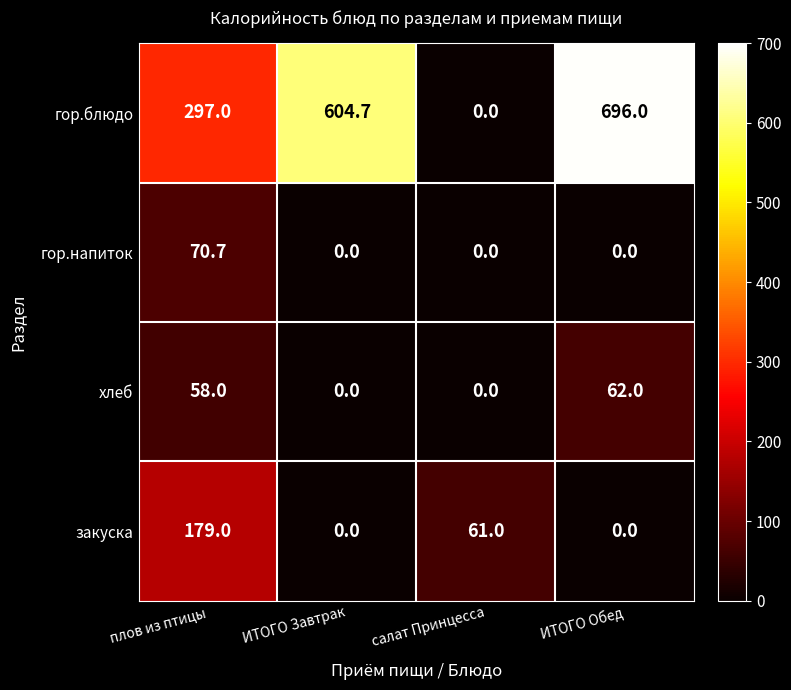

List the series in order of their peak value, highest first.

гор.блюдо, закуска, гор.напиток, хлеб